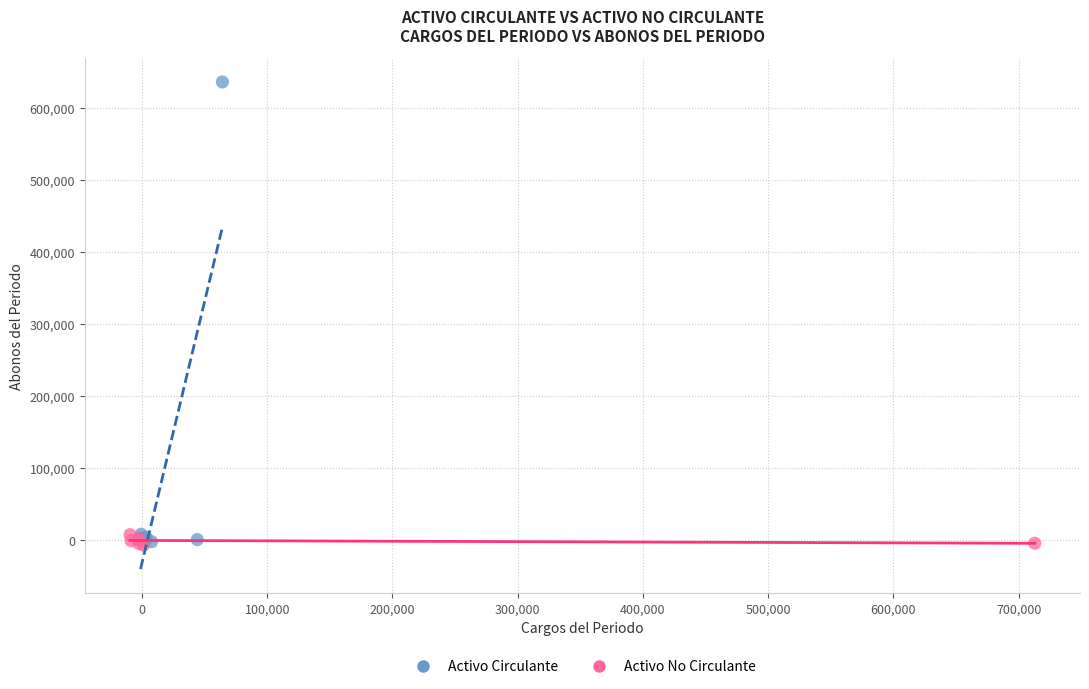

Which series has the widest spread of Y values?

Activo Circulante